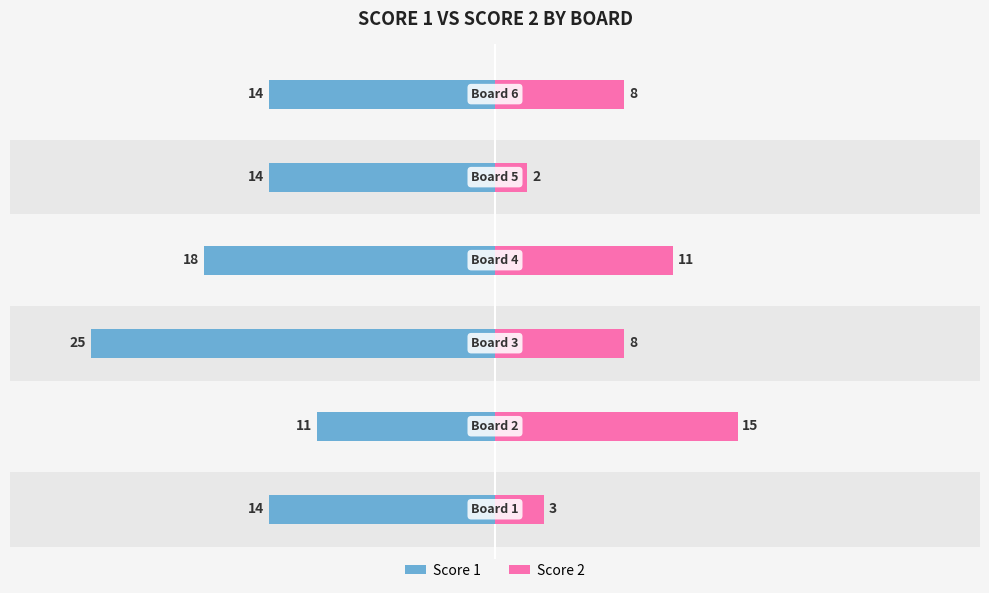

True or false: Score 2 has a value of 12 at 2.

False